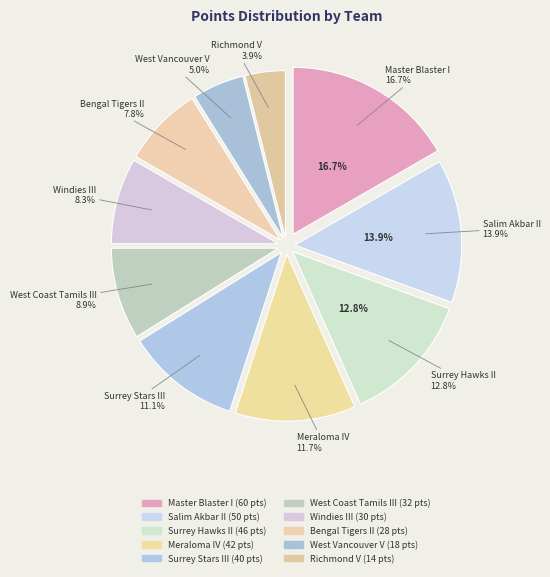

To the nearest percent, what is the difference between the largest and smallest slice percentages?

13%